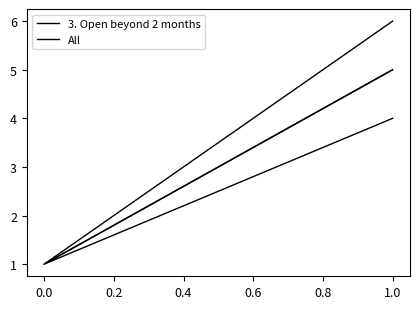

Which series has the widest spread of values?

All